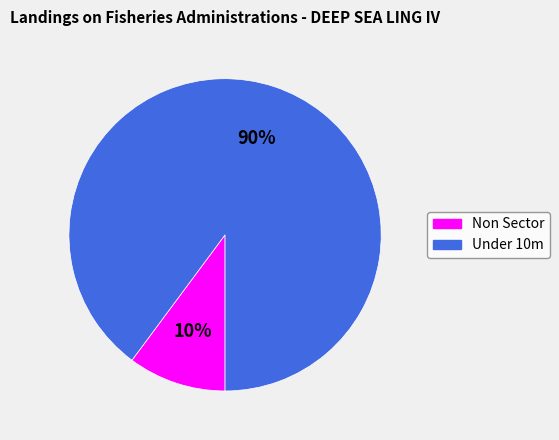

Rank the categories by value from lowest to highest.

Non Sector, Under 10m